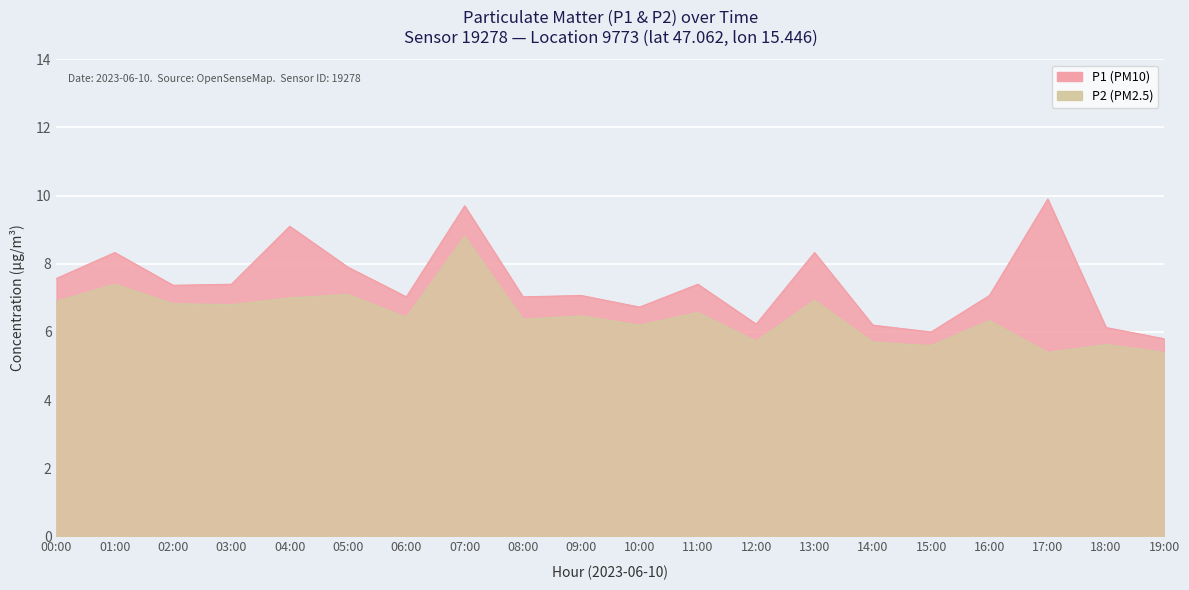

What is the value of the P1 point at the 20th from the left?

5.8